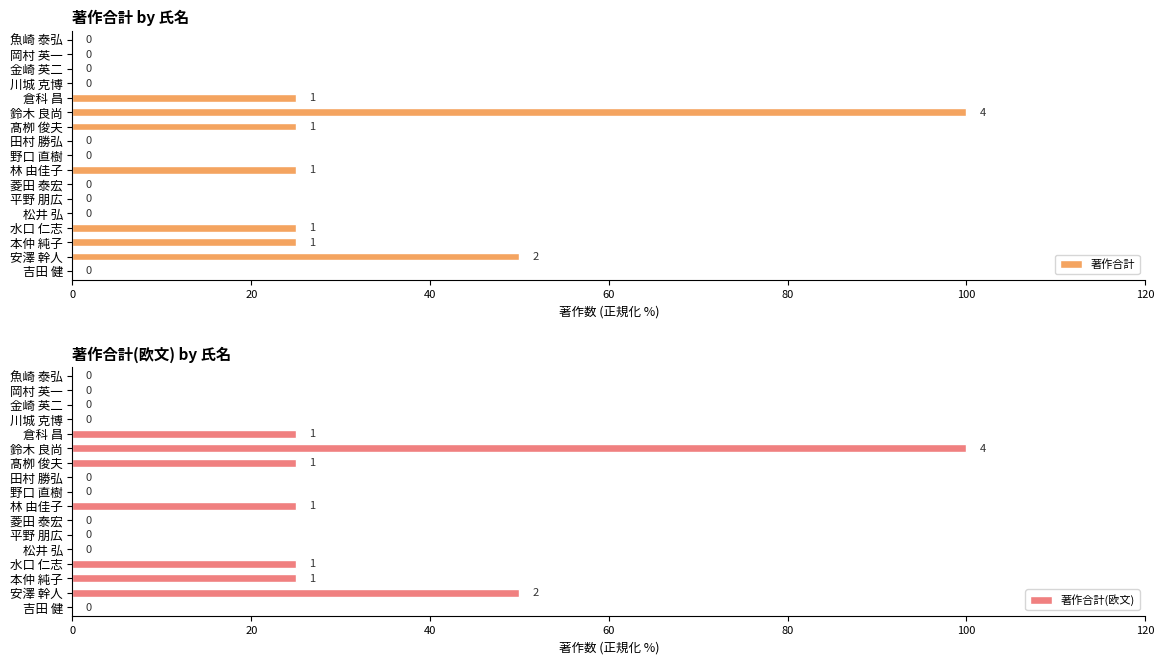

What is the sum of the 著作合計(欧文) values at 林 由佳子 and 金崎 英二?

25